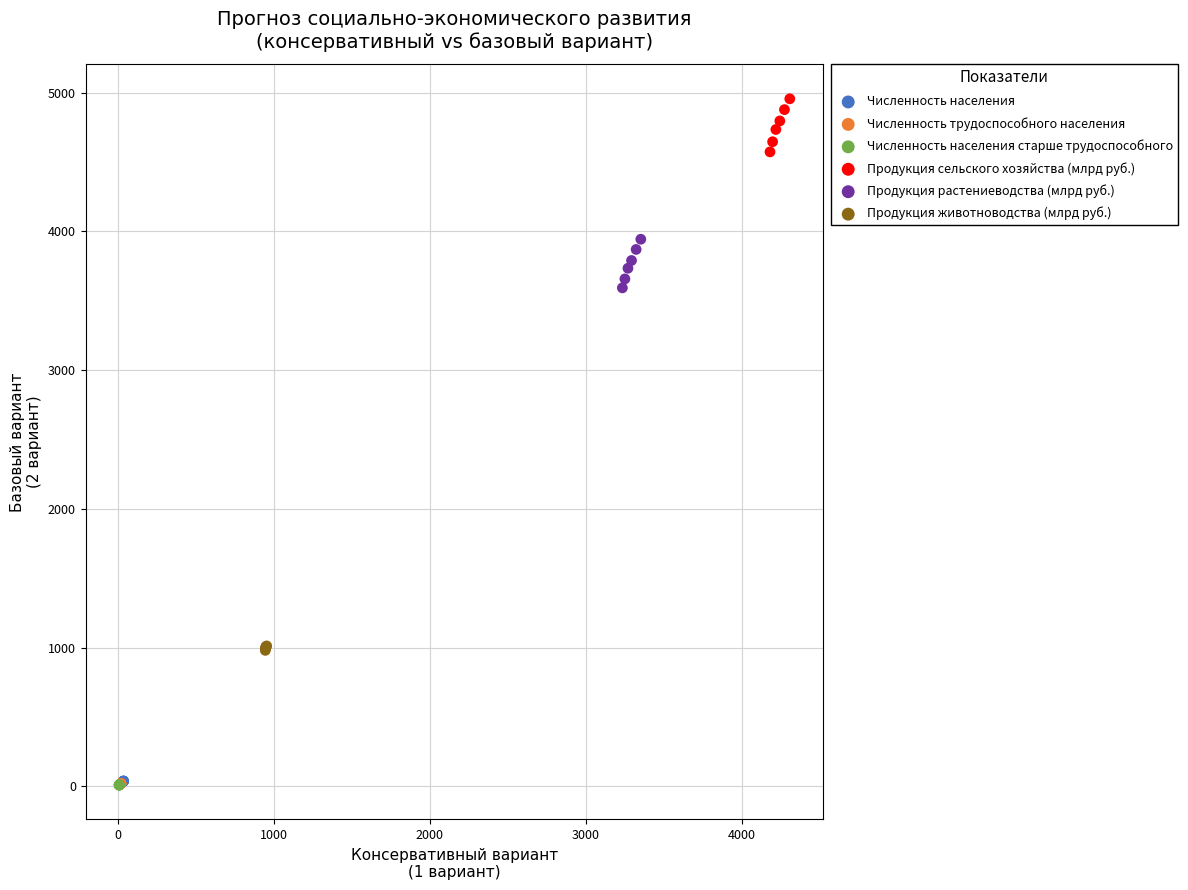

What are all the series names shown in the legend?

Численность населения, Численность трудоспособного населения, Численность населения старше трудоспособного, Продукция сельского хозяйства (млрд руб.), Продукция растениеводства (млрд руб.), Продукция животноводства (млрд руб.)